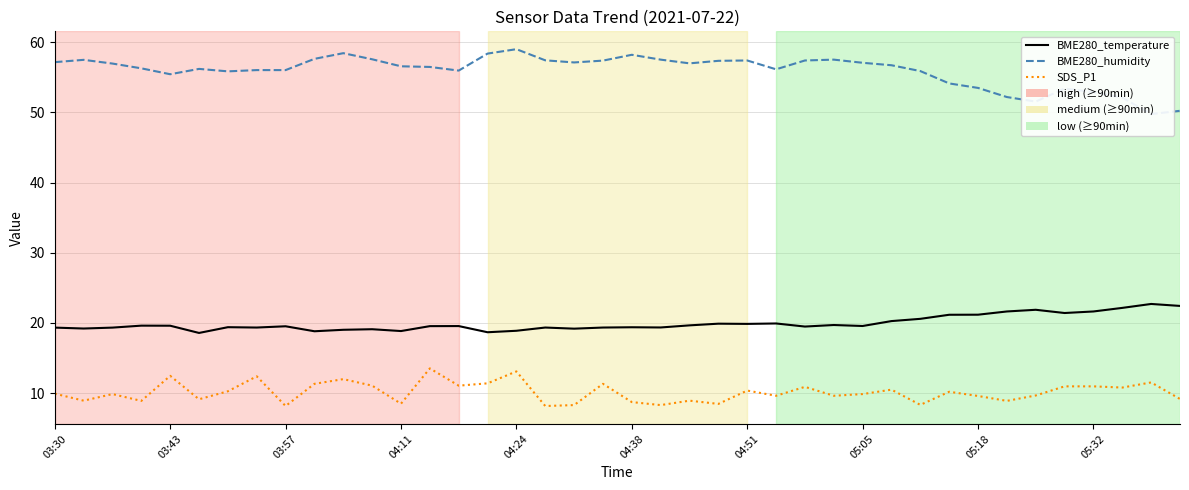

What is the maximum value for BME280_temperature?

22.7